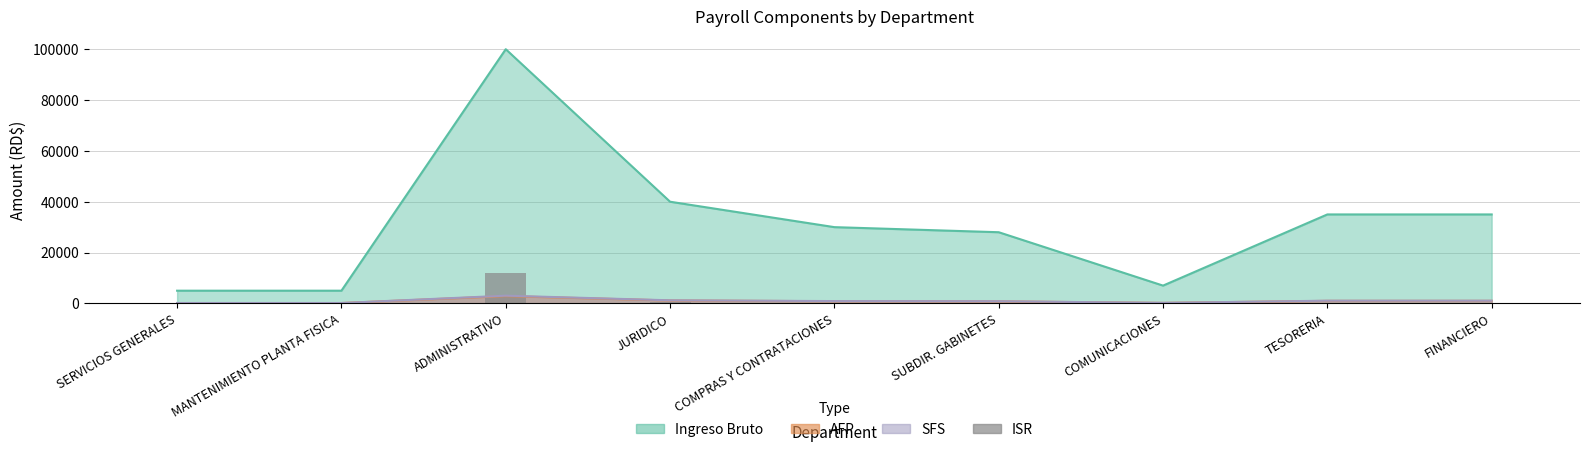

True or false: the data shows -3801.4 at COMUNICACIONES.

False